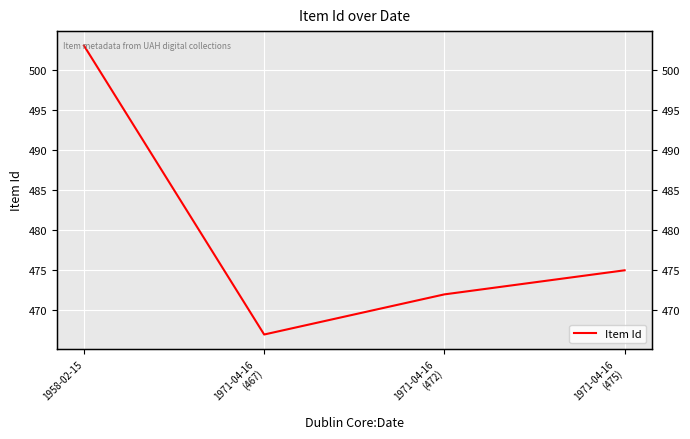

What is the greatest value displayed?

503